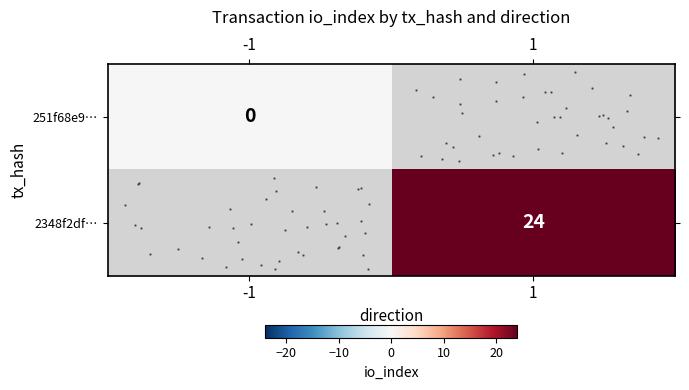

At 1, list the series in order from largest to smallest.

row_0, row_1